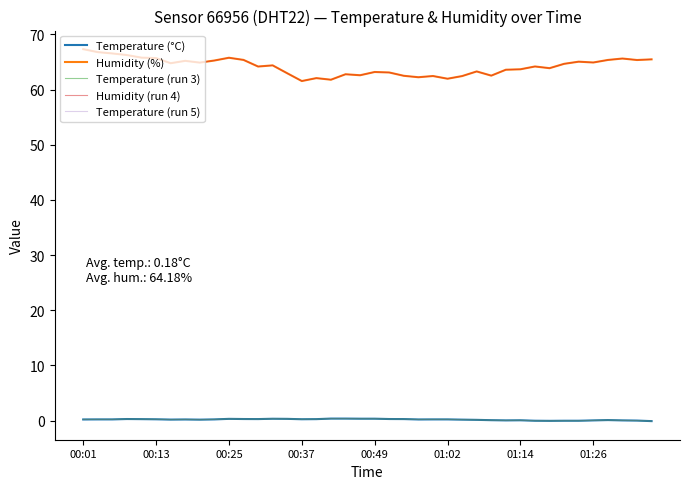

Reading left to right, what are all the values shown in this chart?

Temperature (°C): 0.2	0.2	0.2	0.3	0.3	0.2	0.2	0.2	0.2	0.2	0.3	0.3	0.3	0.3	0.3	0.2	0.3	0.4	0.4	0.3	0.3	0.3	0.3	0.2	0.2	0.2	0.2	0.1	0.1	0.0	0.1	-0.0	-0.1	-0.0	-0.0	0.0	0.1	0.0	0.0	-0.1
Humidity (%): 67.3	66.8	66.5	66.2	65.8	65.7	64.8	65.2	64.9	65.3	65.8	65.4	64.2	64.4	63.0	61.5	62.1	61.8	62.8	62.6	63.2	63.1	62.5	62.2	62.5	62.0	62.4	63.3	62.5	63.6	63.7	64.2	63.9	64.7	65.0	64.9	65.4	65.6	65.3	65.5
Temperature (run 3): 0.2	0.2	0.2	0.3	0.3	0.2	0.2	0.2	0.2	0.2	0.3	0.3	0.3	0.3	0.3	0.2	0.3	0.4	0.4	0.3	0.3	0.3	0.3	0.2	0.2	0.2	0.2	0.1	0.1	0.0	0.1	-0.0	-0.1	-0.0	-0.0	0.0	0.1	0.0	0.0	-0.1
Humidity (run 4): 67.3	66.8	66.5	66.2	65.8	65.7	64.8	65.2	64.9	65.3	65.8	65.4	64.2	64.4	63.0	61.5	62.1	61.8	62.8	62.6	63.2	63.1	62.5	62.2	62.5	62.0	62.4	63.3	62.5	63.6	63.7	64.2	63.9	64.7	65.0	64.9	65.4	65.6	65.3	65.5
Temperature (run 5): 0.2	0.2	0.2	0.3	0.3	0.2	0.2	0.2	0.2	0.2	0.3	0.3	0.3	0.3	0.3	0.2	0.3	0.4	0.4	0.3	0.3	0.3	0.3	0.2	0.2	0.2	0.2	0.1	0.1	0.0	0.1	-0.0	-0.1	-0.0	-0.0	0.0	0.1	0.0	0.0	-0.1